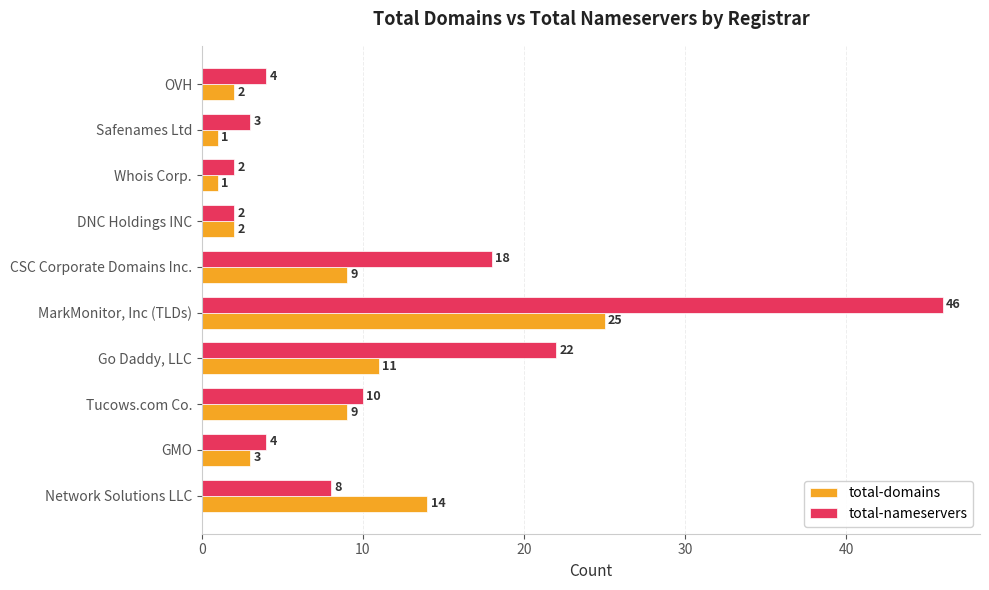

List the series in order of their overall mean, highest first.

total-nameservers, total-domains